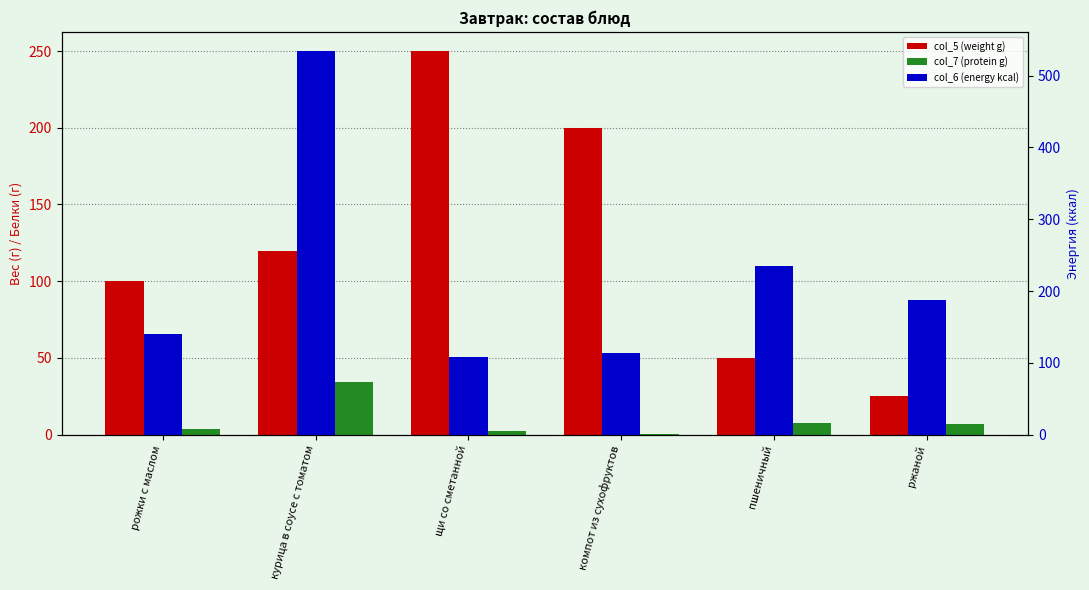

True or false: col_6 (energy kcal) has a value of 534.3 at курица в соусе с томатом.

True